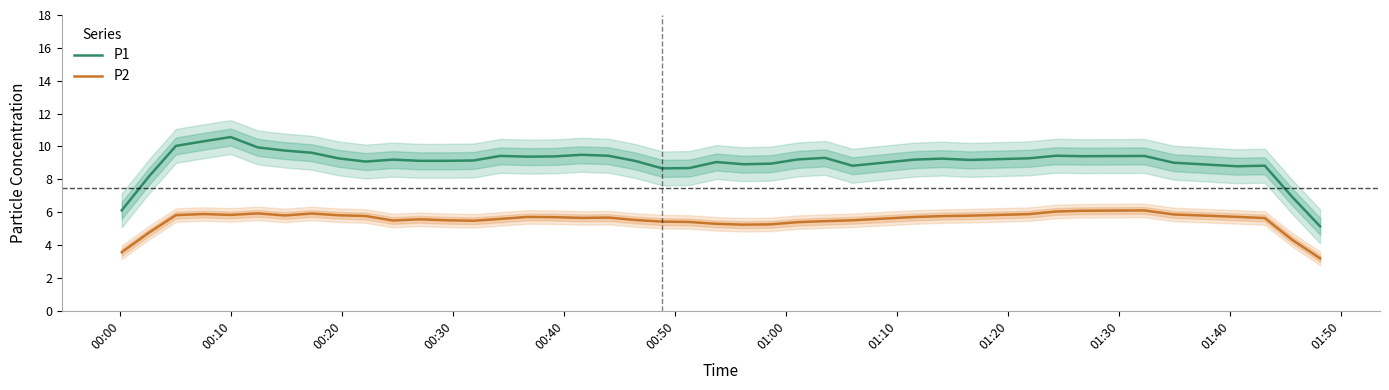

What is the average value of the P2 series?

5.5